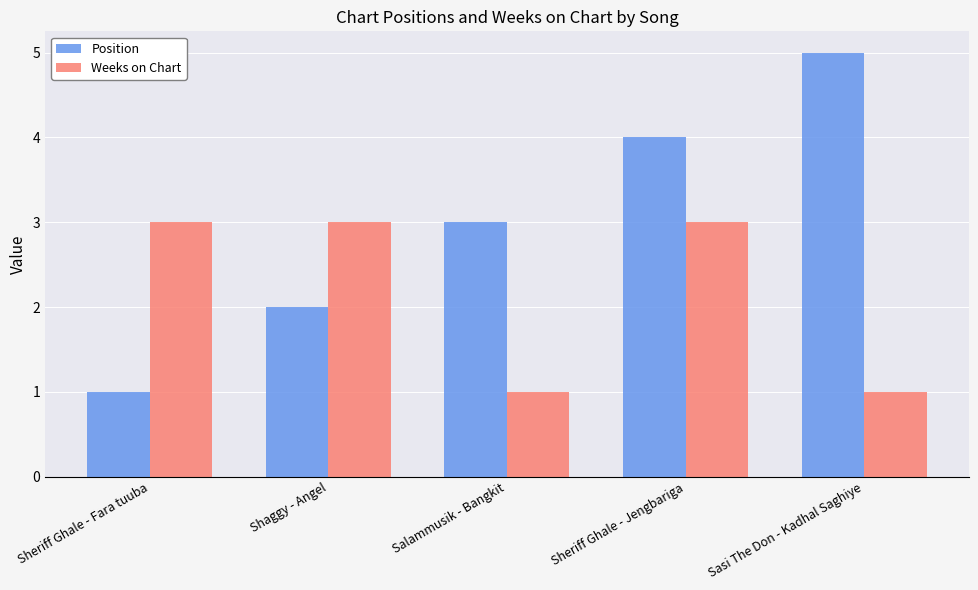

Which series has the widest spread of values?

Position